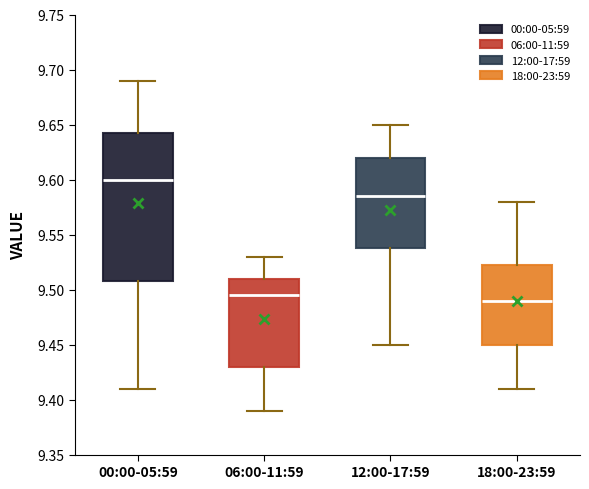

Where is the upper edge of the box for 06:00-11:59 on the y-axis? The values are not printed on the chart, so give them approximately, as read against the axis.

9.510